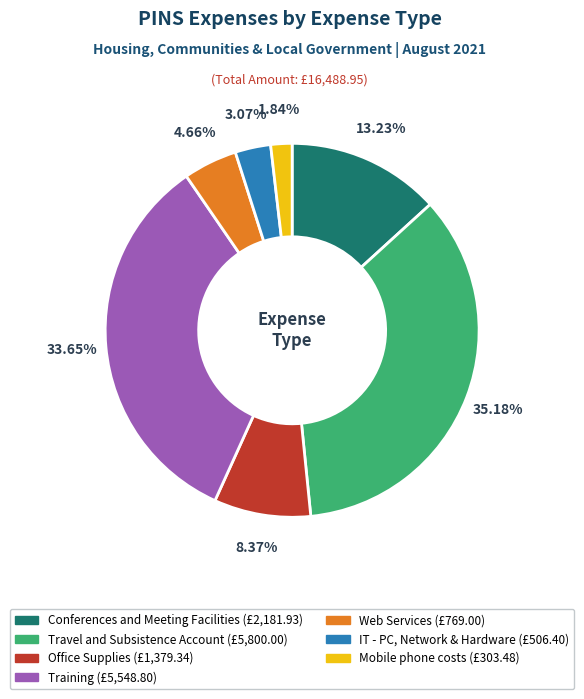

Combined, what portion of the pie is Office Supplies and Web Services?

13.0%